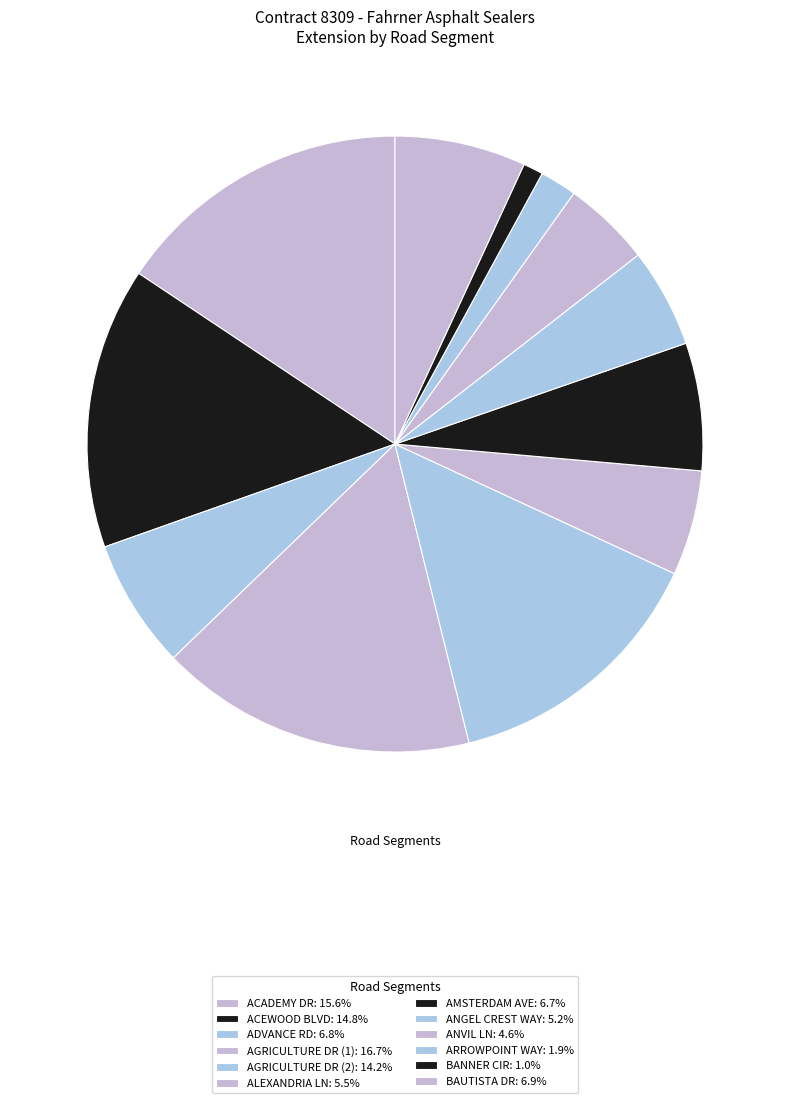

Is there a majority slice in this chart?

No